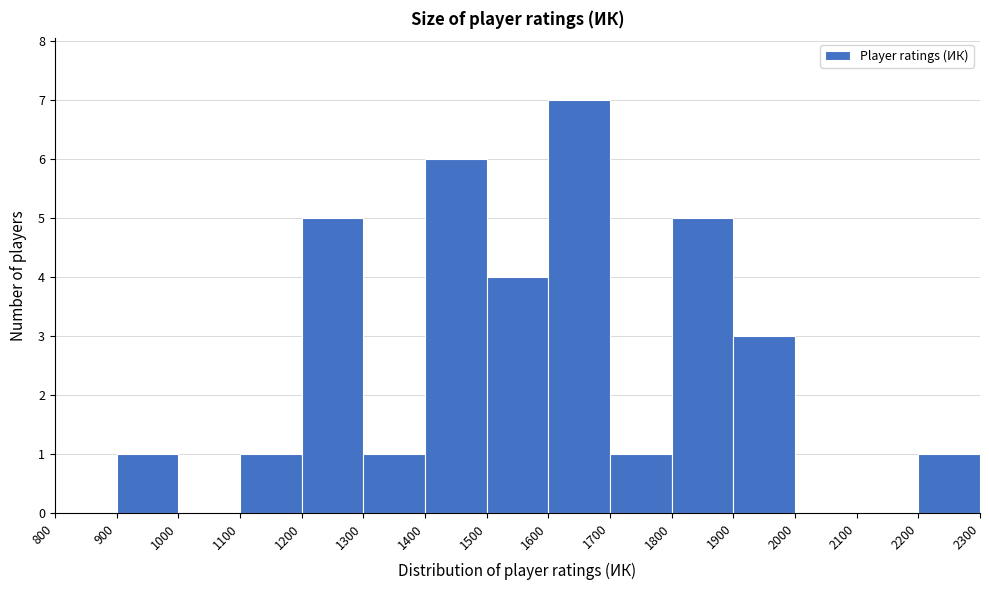

Reading left to right, transcribe this chart: for each bar, give the range it covers on the x-axis and its height. The values are not printed on the chart, so give them approximately, as read against the axis.

800 to 900: 0
900 to 1000: 1
1000 to 1100: 0
1100 to 1200: 1
1200 to 1300: 5
1300 to 1400: 1
1400 to 1500: 6
1500 to 1600: 4
1600 to 1700: 7
1700 to 1800: 1
1800 to 1900: 5
1900 to 2000: 3
2000 to 2100: 0
2100 to 2200: 0
2200 to 2300: 1